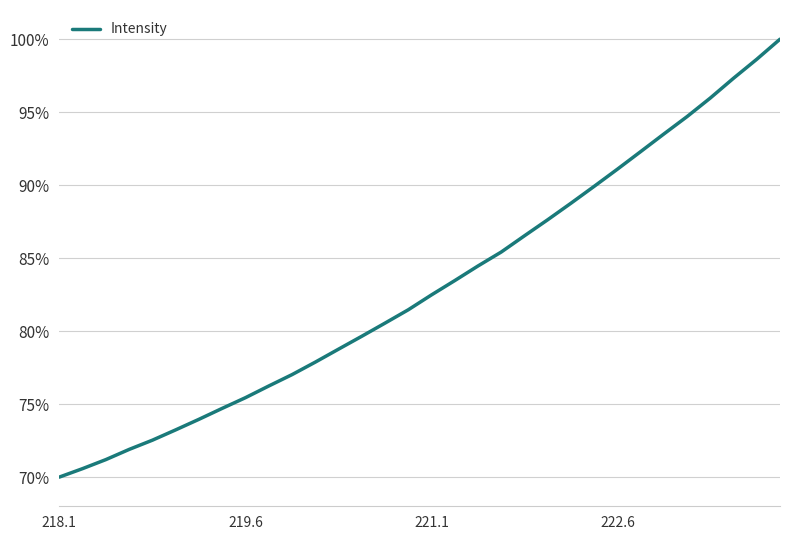

Does the chart have visible grid lines?

Yes